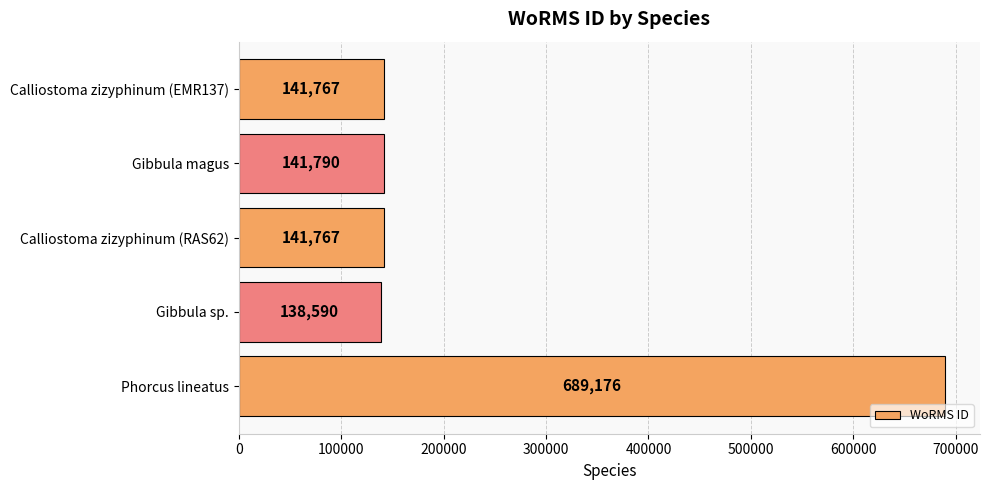

The chart shows a value of 1058702 at Phorcus lineatus. True or false?

False